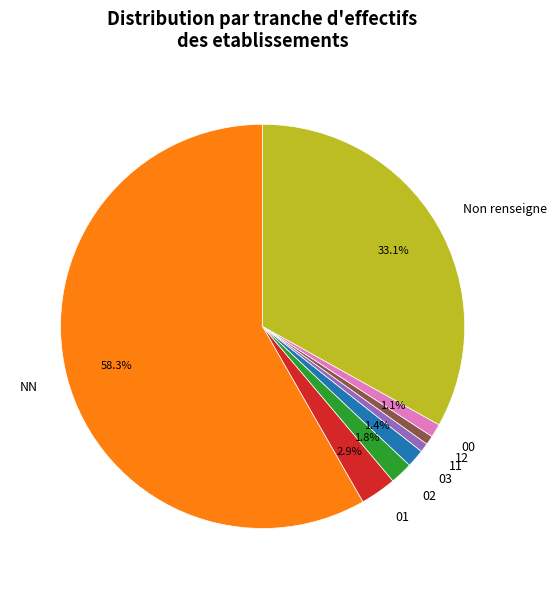

True or false: 11 accounts for 1% of the total.

True